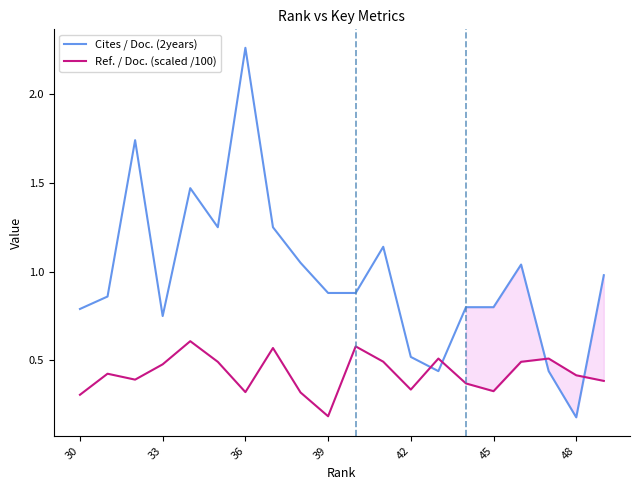

True or false: Ref. / Doc. (scaled /100) and Cites / Doc. (2years) cross at least once.

True